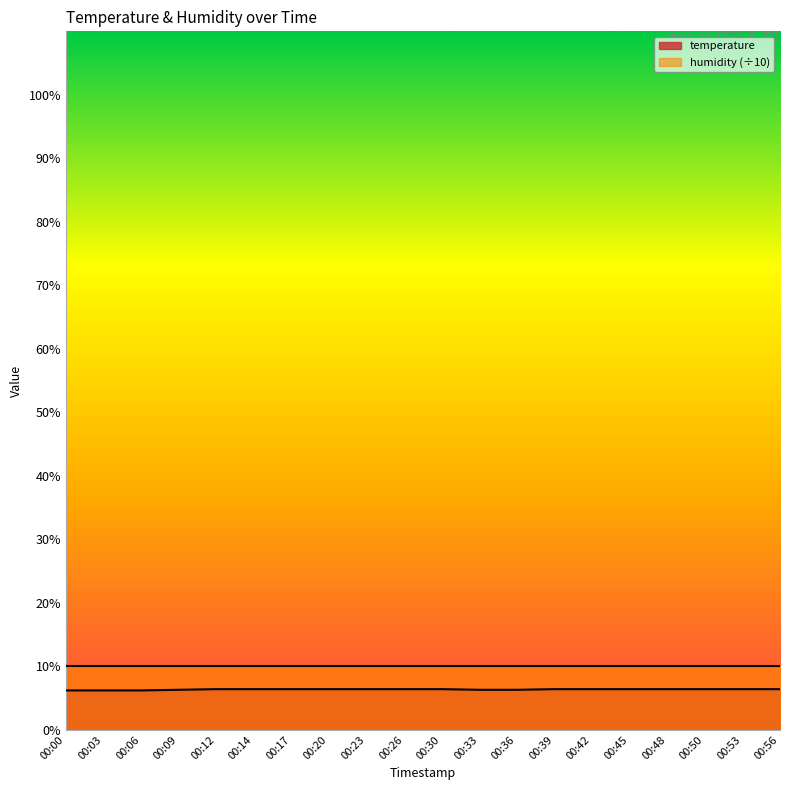

How many values are between 6 and 7?

20